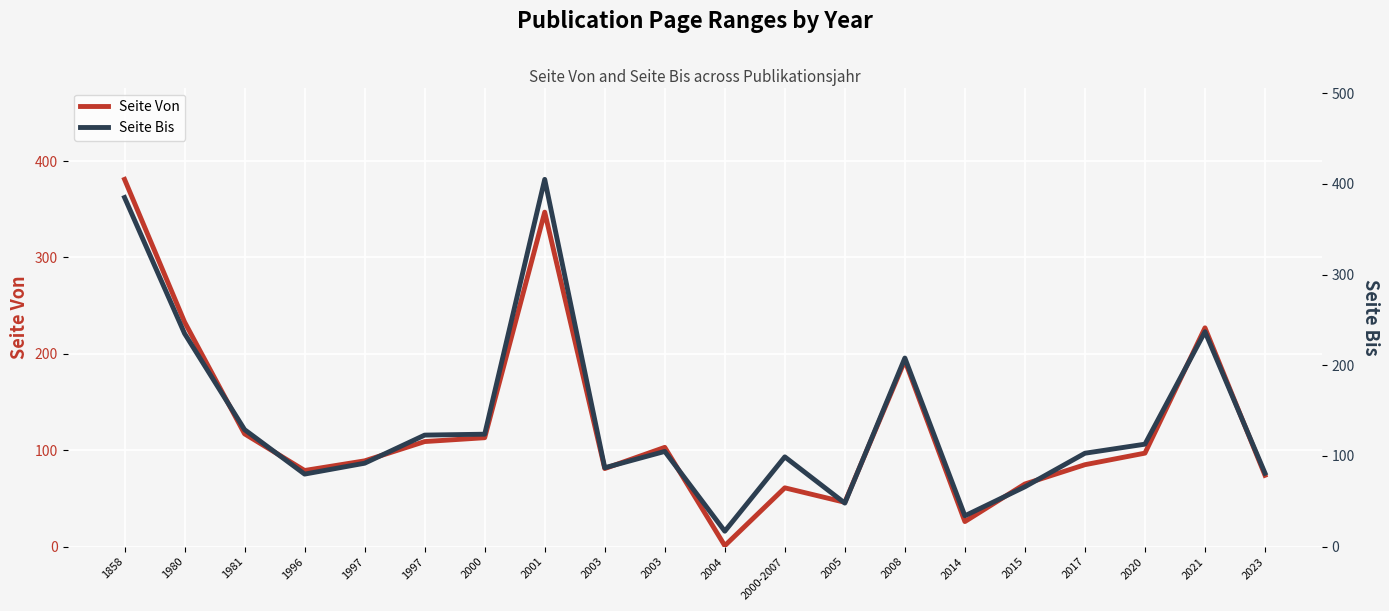

What is the total value across all series at 1981?

246